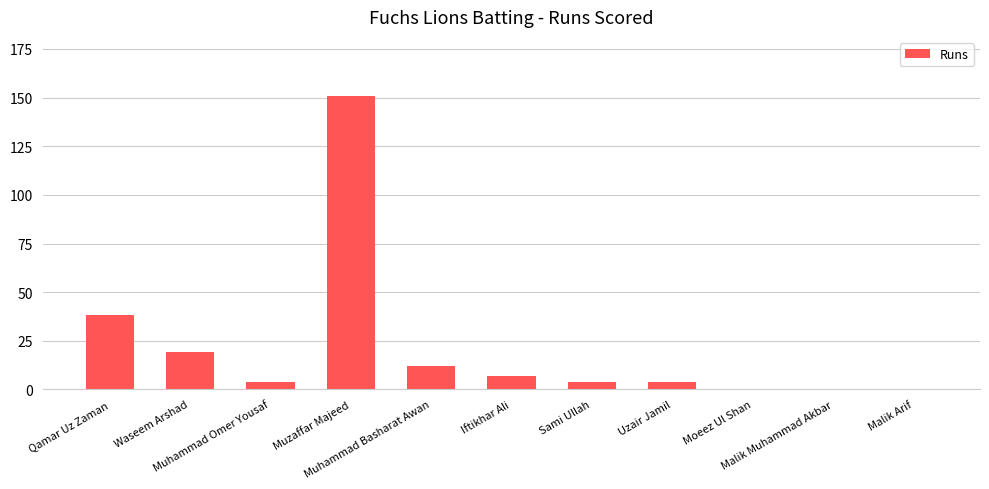

What is the change in value from Iftikhar Ali to Malik Arif?

-7